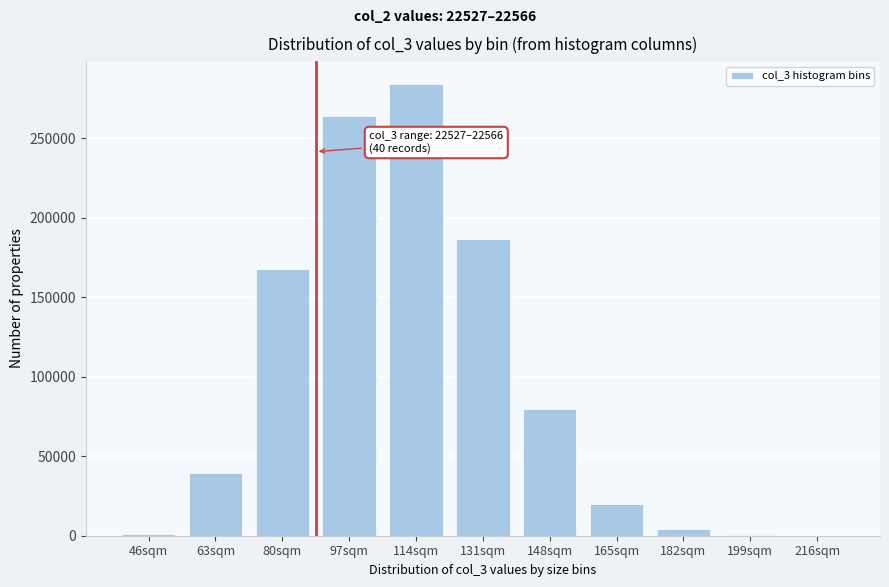

What is the sum of all values?

1048166